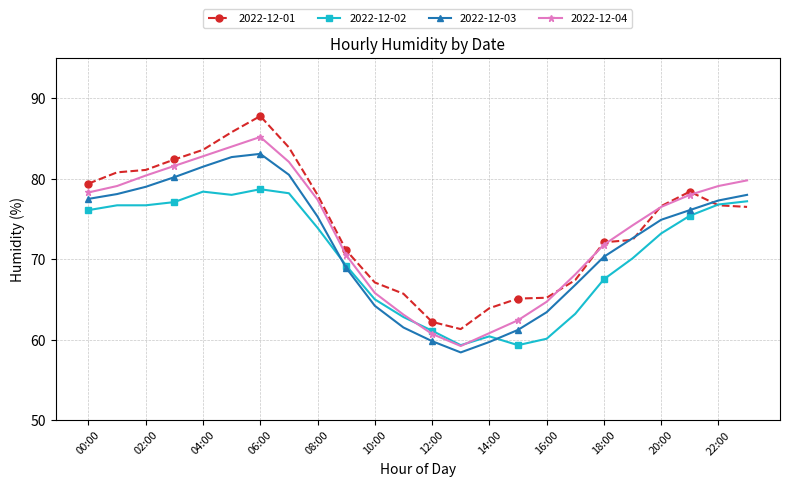

List the series in order of their peak value, highest first.

2022-12-01, 2022-12-04, 2022-12-03, 2022-12-02